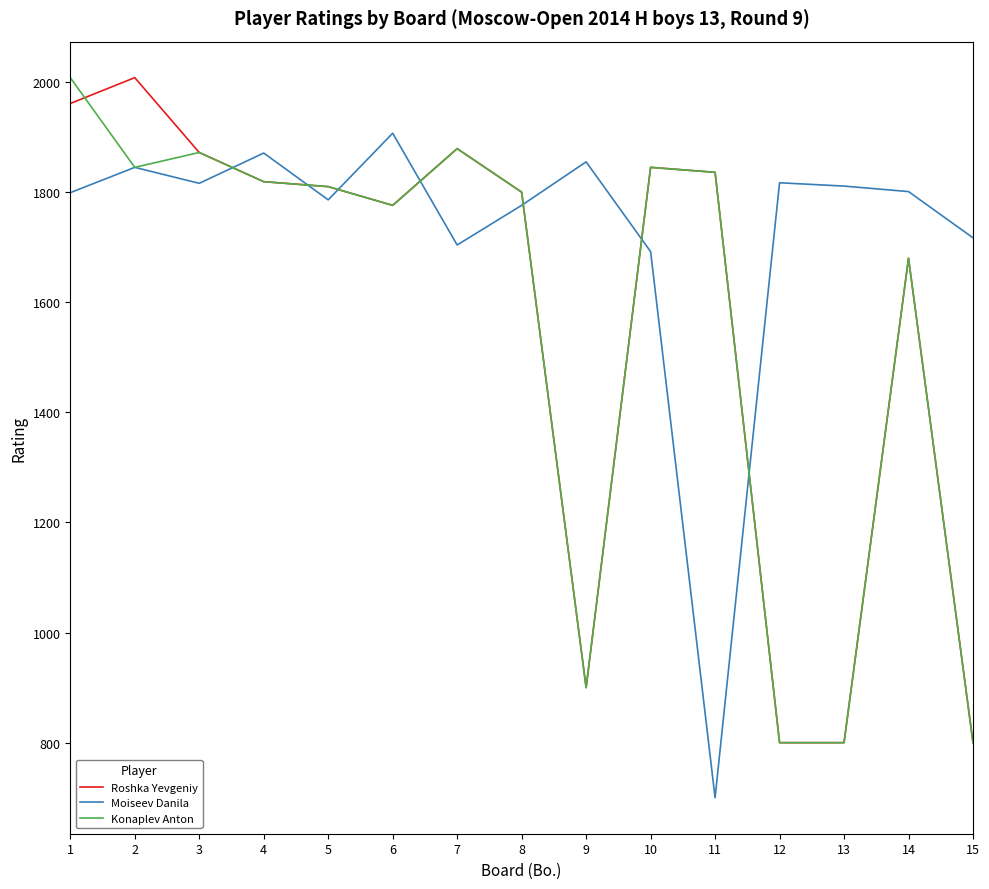

Which series changed the most between 6 and 14?

Moiseev Danila